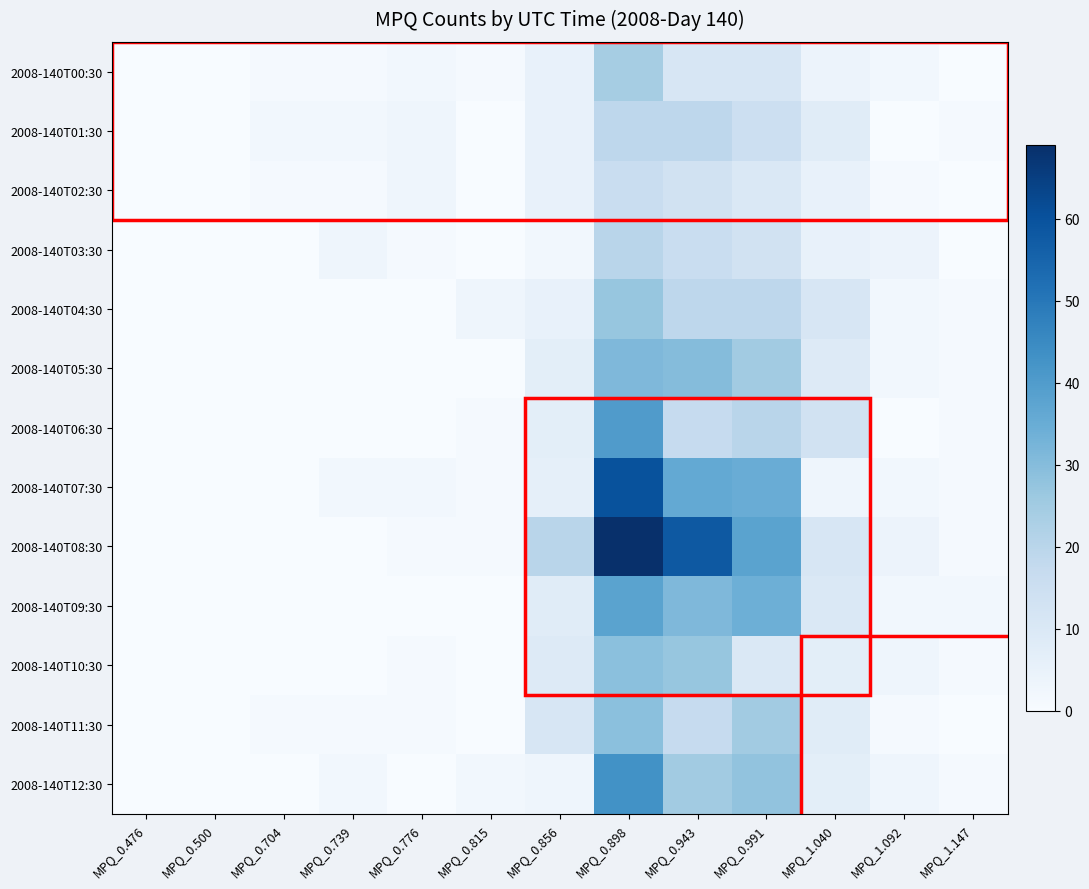

Rank the series by their maximum value, from lowest to highest.

2008-140T02:30, 2008-140T01:30, 2008-140T03:30, 2008-140T00:30, 2008-140T04:30, 2008-140T10:30, 2008-140T11:30, 2008-140T05:30, 2008-140T09:30, 2008-140T06:30, 2008-140T12:30, 2008-140T07:30, 2008-140T08:30